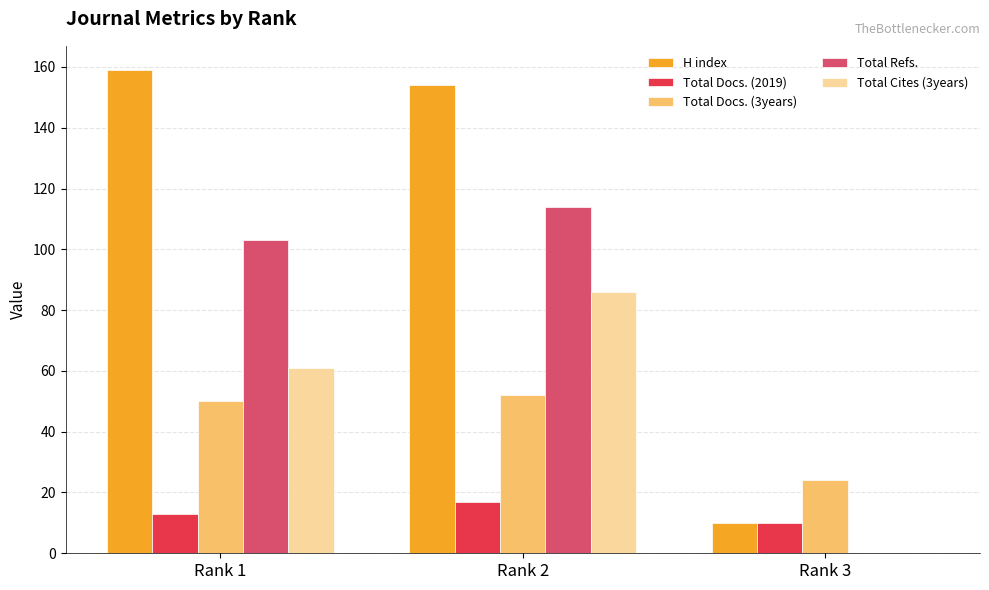

What is the sum of all Total Docs. (3years) values?

126